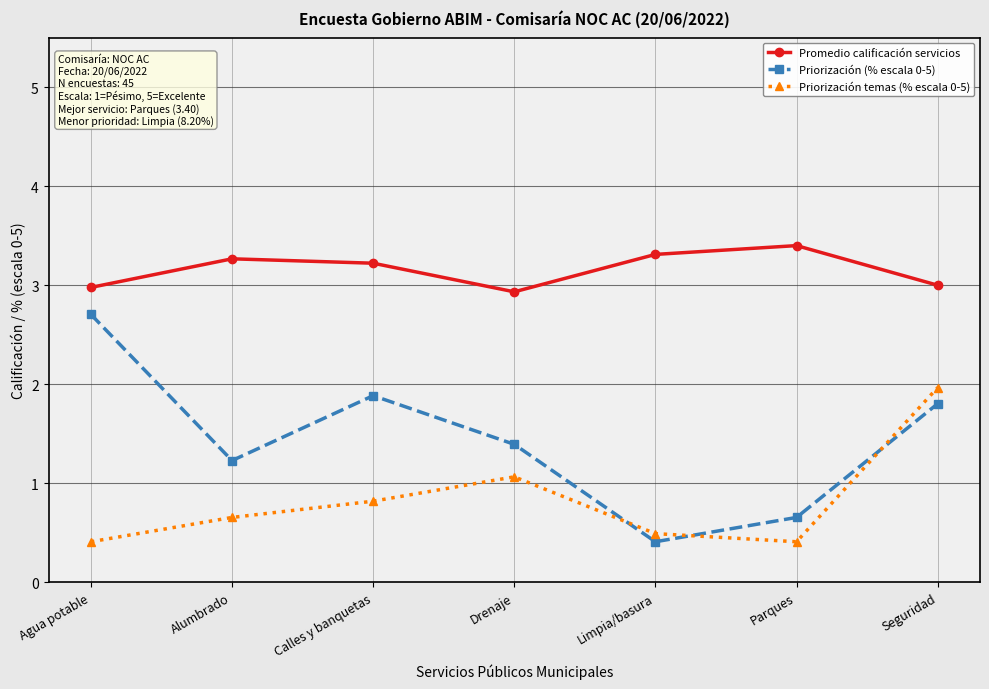

Which series has the widest spread of values?

Priorización (% escala 0-5)